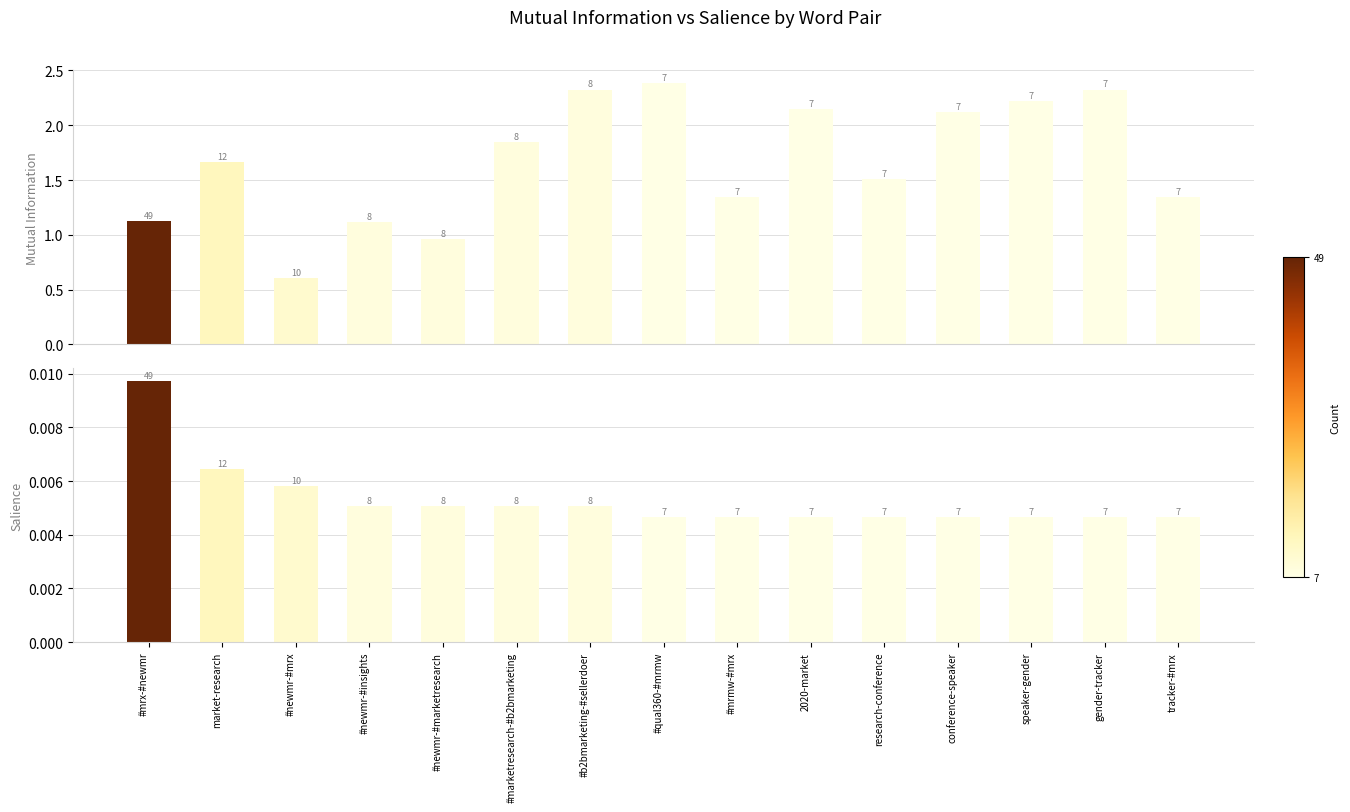

What is the label of the 9th bar from the left?

#mrmw-#mrx